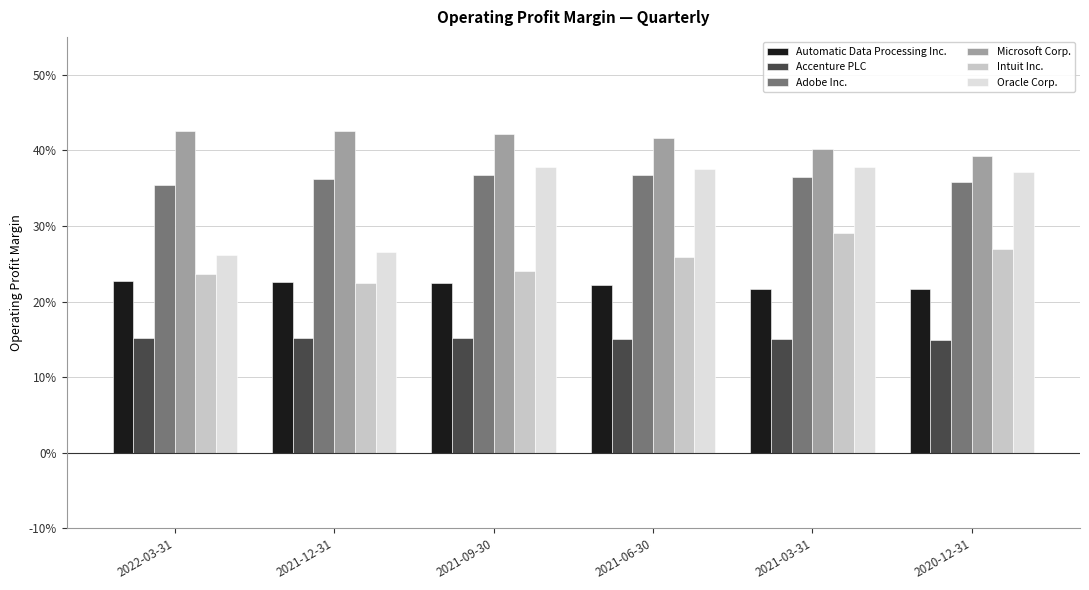

Between 2022-03-31 and 2021-03-31, which series saw the biggest shift?

Oracle Corp.